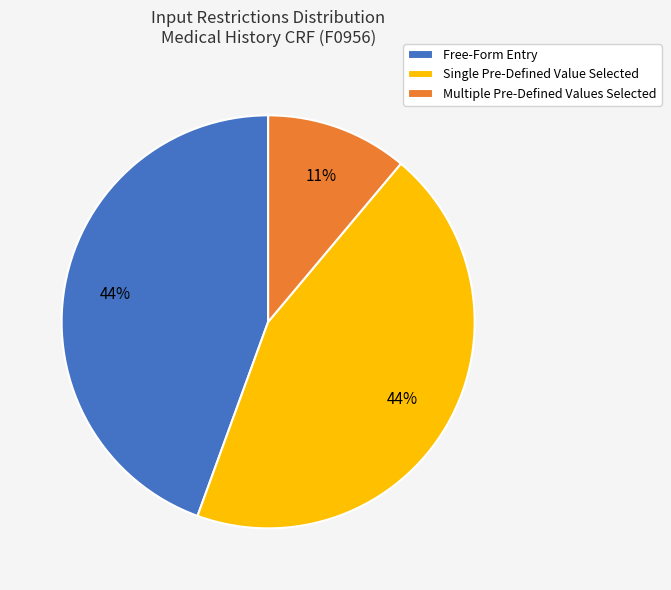

Is there a majority slice in this chart?

No